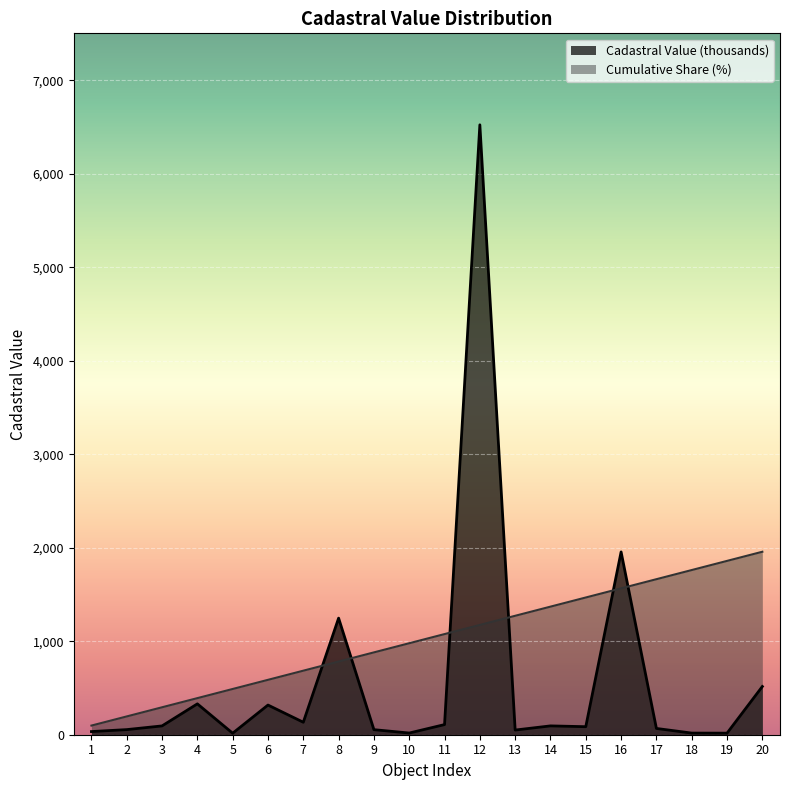

Which series has the widest spread of values?

Cadastral Value (thousands)